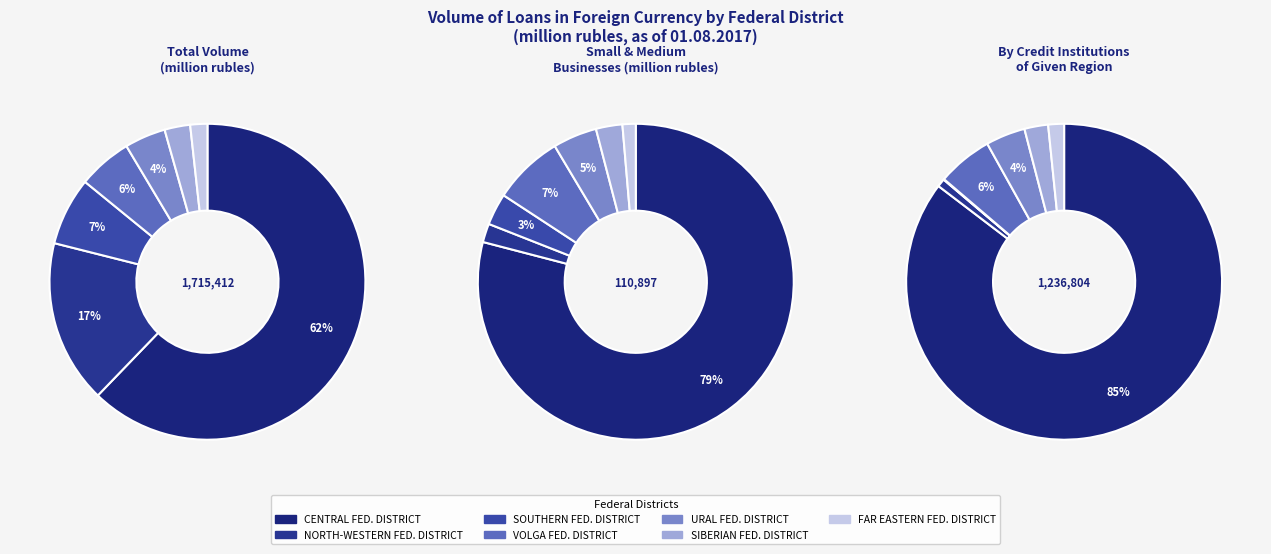

Which slice is the largest?

CENTRAL FEDERAL DISTRICT